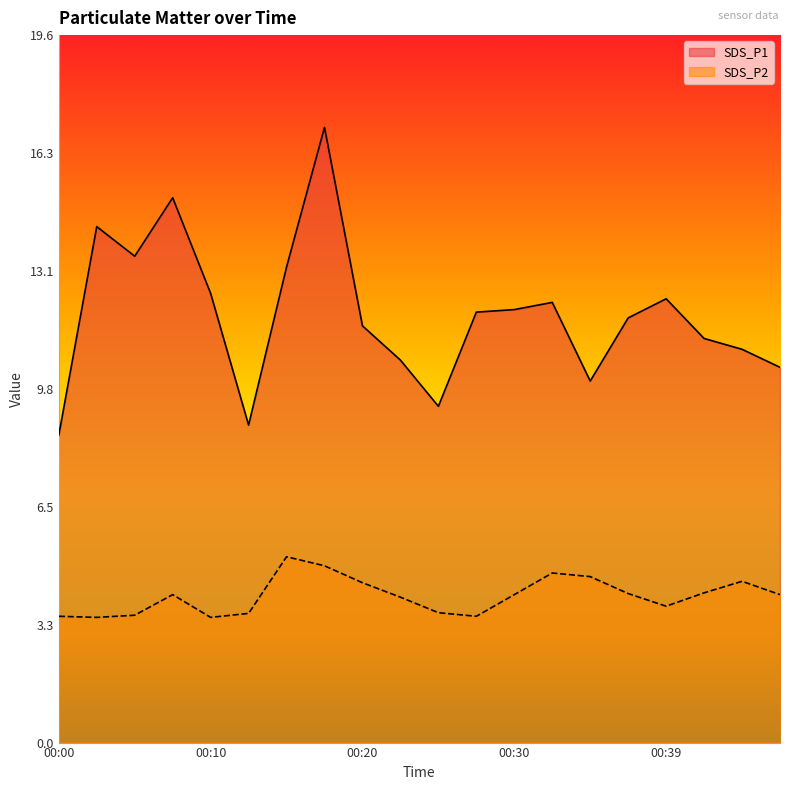

What is the spread (max minus min) of values at 00:35?

5.4